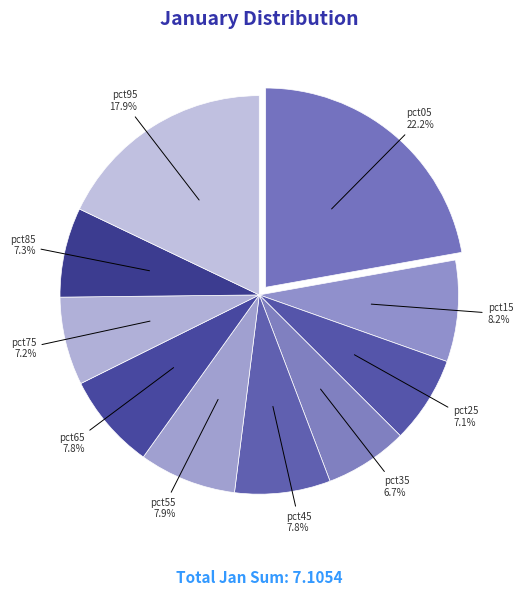

Count the number of slices in the pie.

10